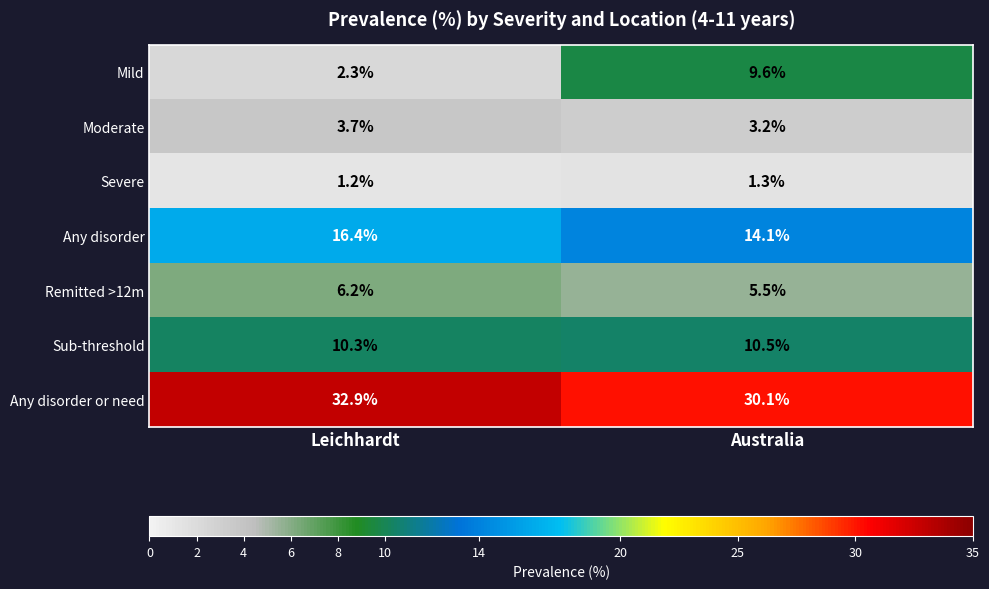

What is the sum of the Any disorder or need values at Australia and Leichhardt?

63.0